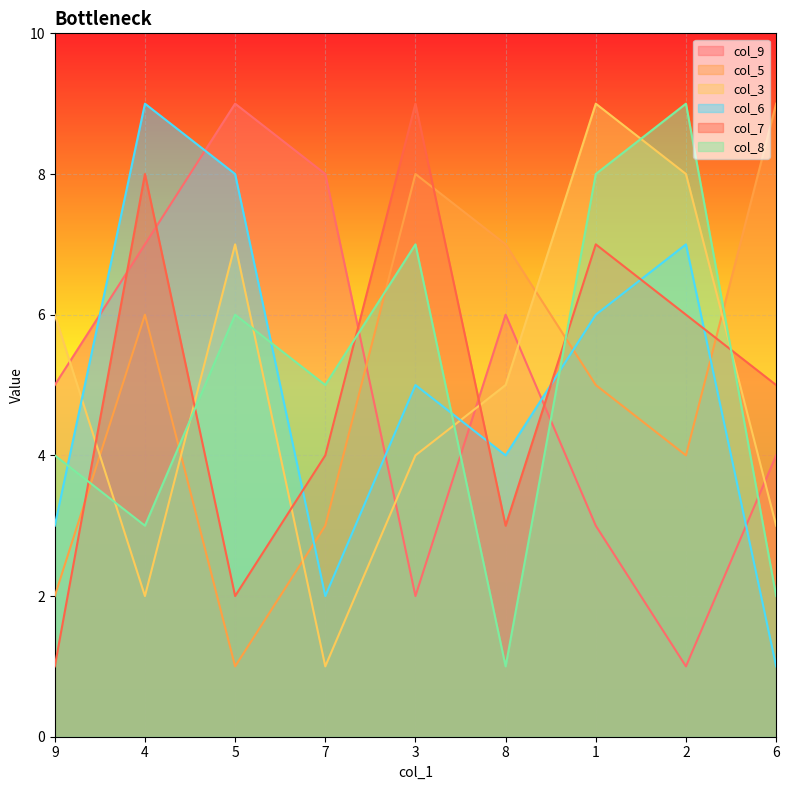

What is the value of the col_8 point at the 6th from the left?

1